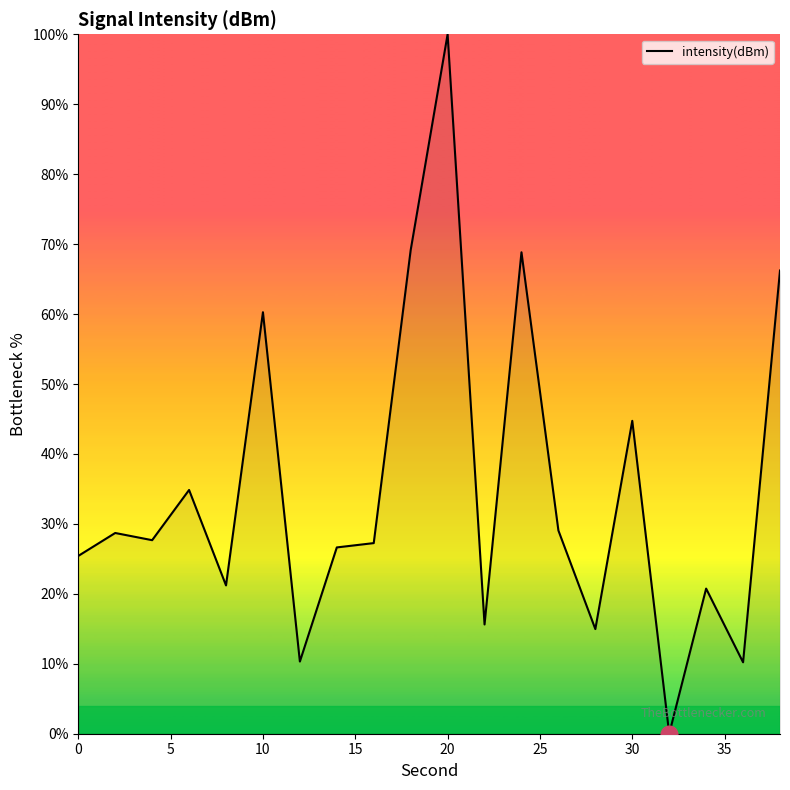

What is the greatest value displayed?

100.0